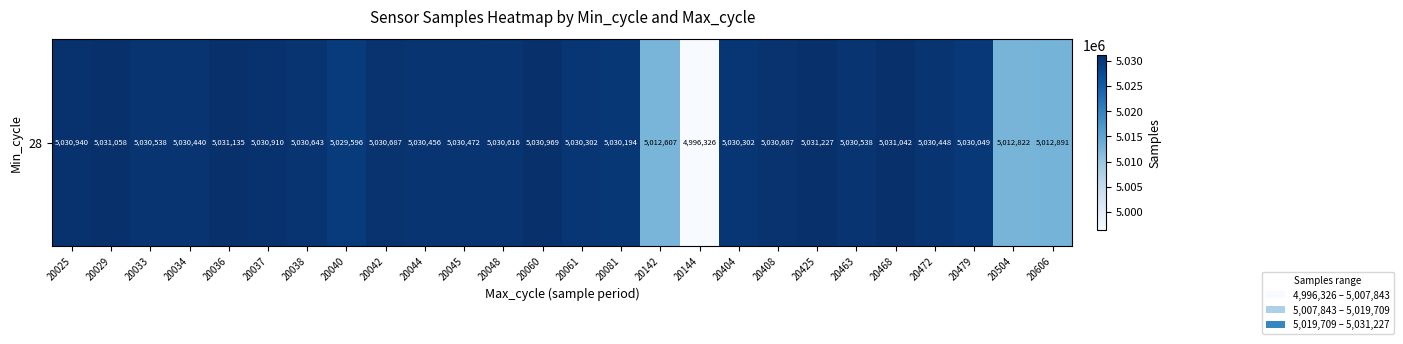

What is the approximate value at 20468, to the nearest 10?

5031040